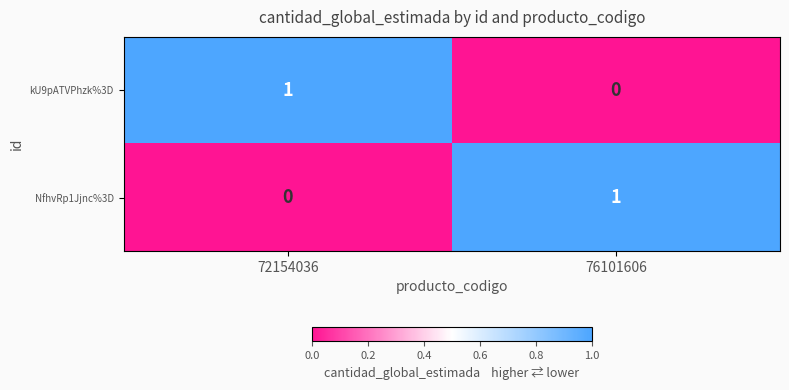

At how many categories does at least one series exceed 0?

2